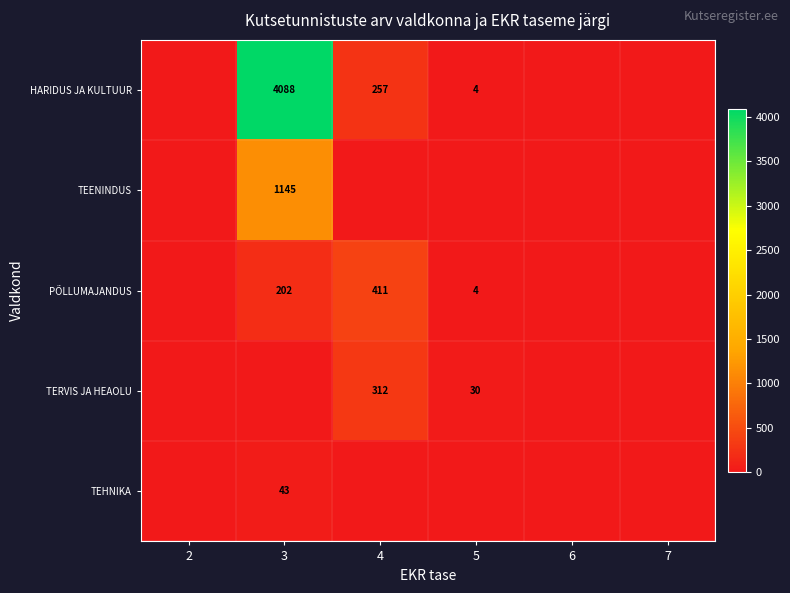

The HARIDUS JA KULTUUR series shows 2 at 5. True or false?

False